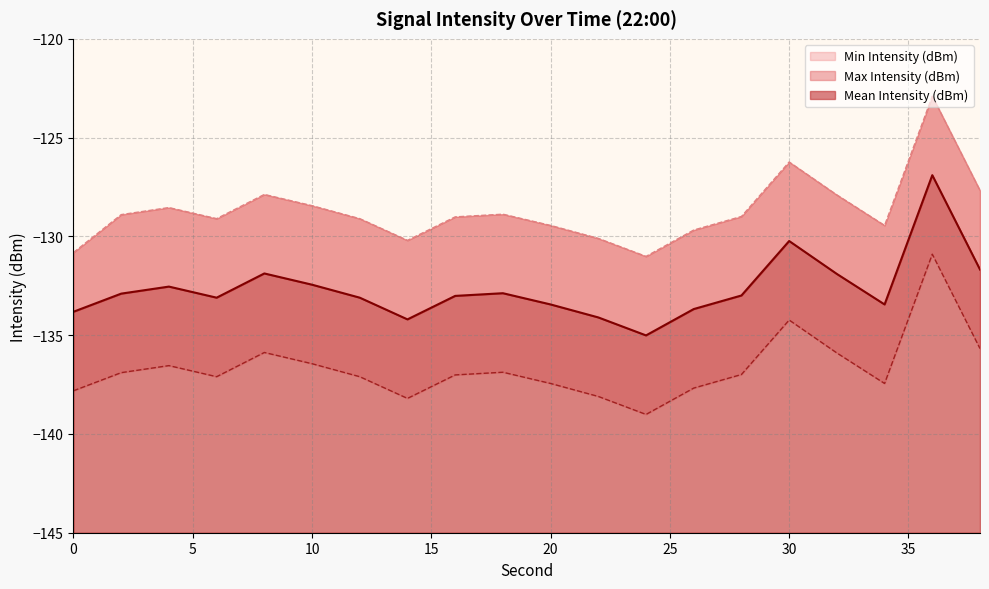

What are all the series names shown in the legend?

Mean Intensity (dBm), Max Intensity (dBm), Min Intensity (dBm)